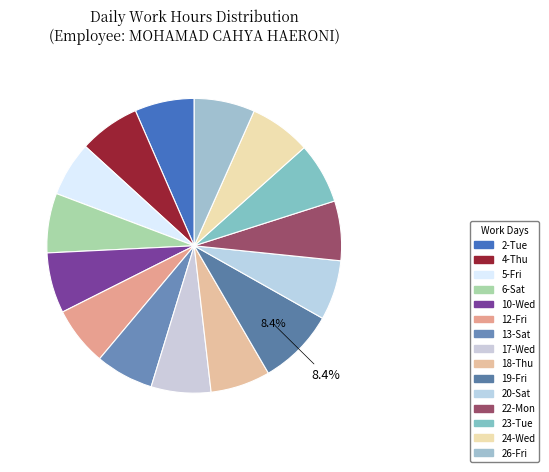

What is the change in value from 13-Sat to 20-Sat?

+0.3